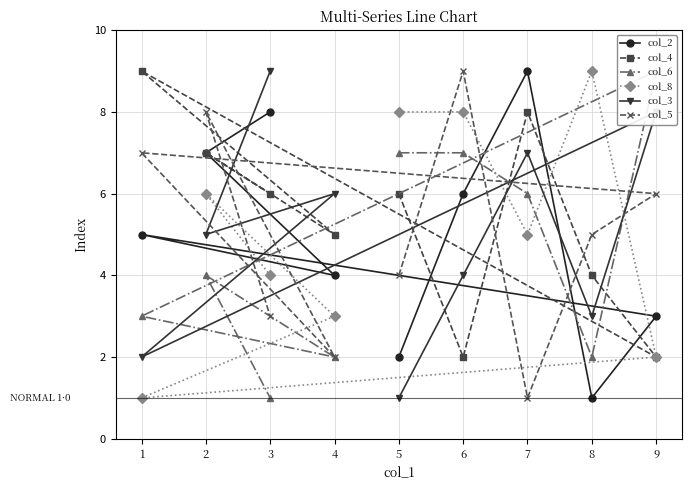

Count the number of data series in this chart.

6